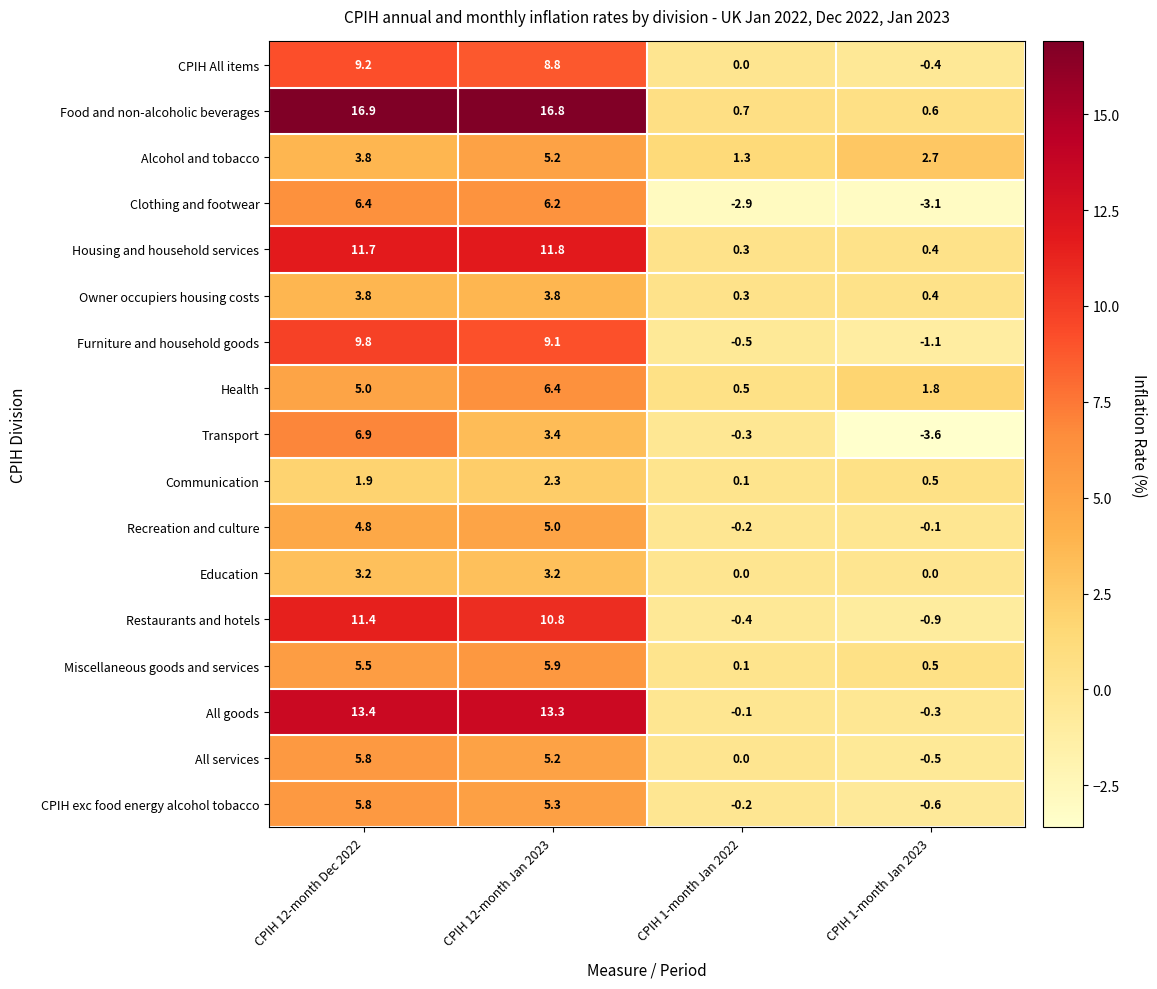

At which category does the chart reach its peak across all series?

CPIH 12-month Dec 2022